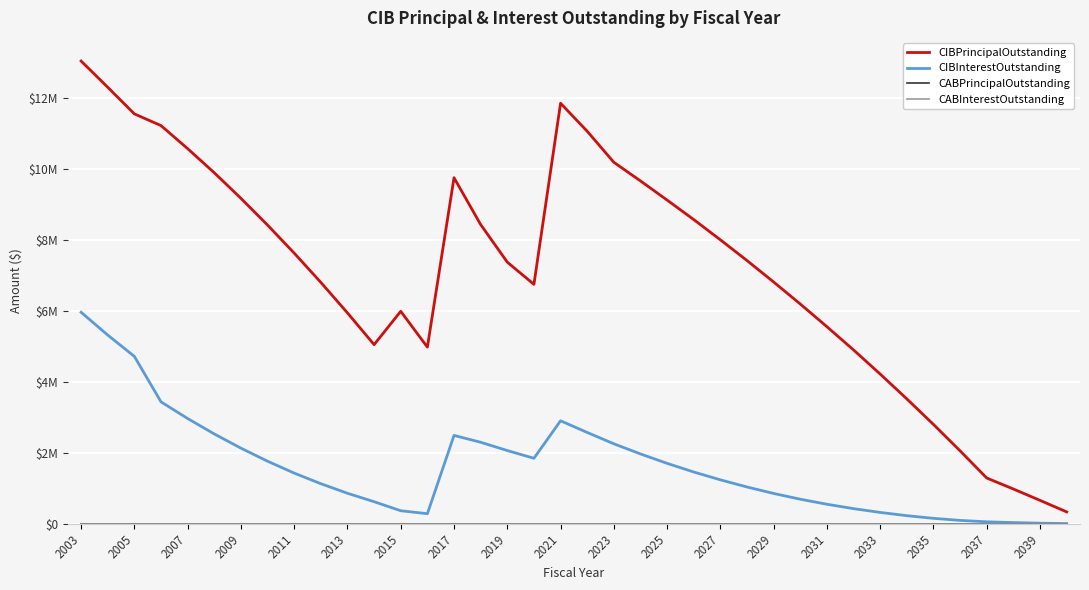

Does the chart have visible grid lines?

Yes